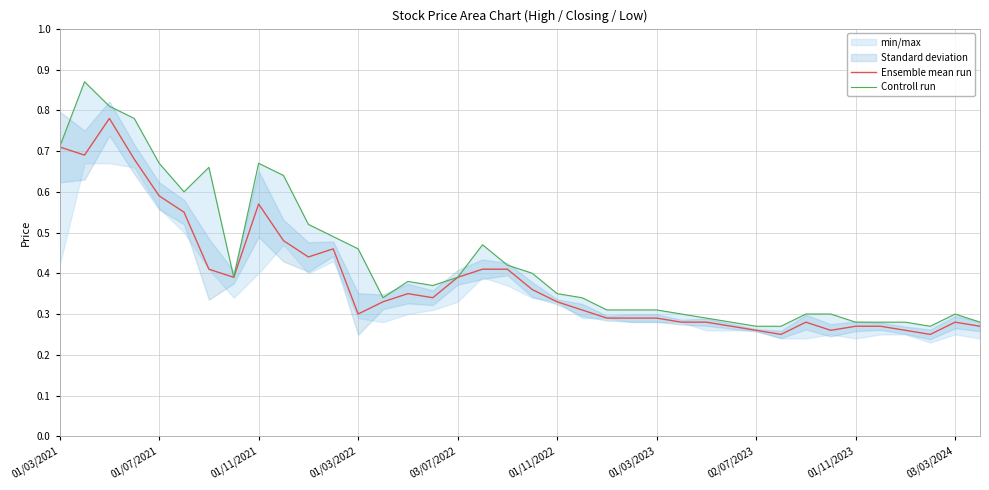

The value of Controll run at 23 is 0.3. True or false?

True